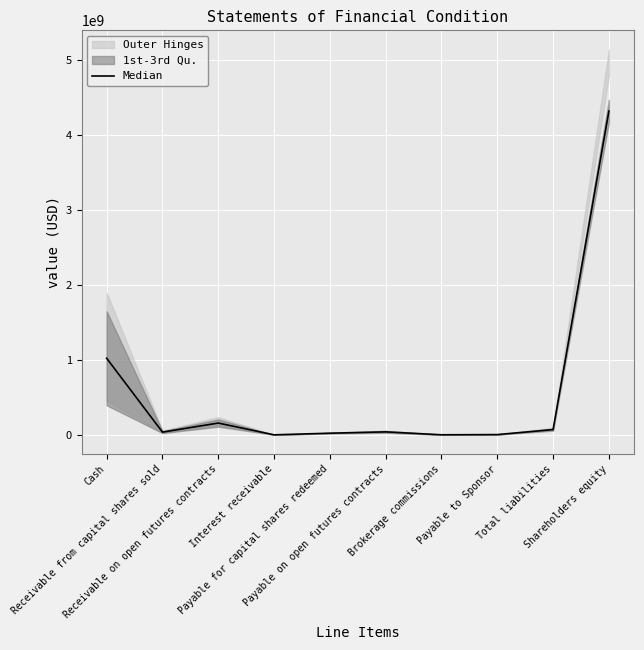

What is the ratio of the value at Shareholders equity to the value at Cash?

4.2